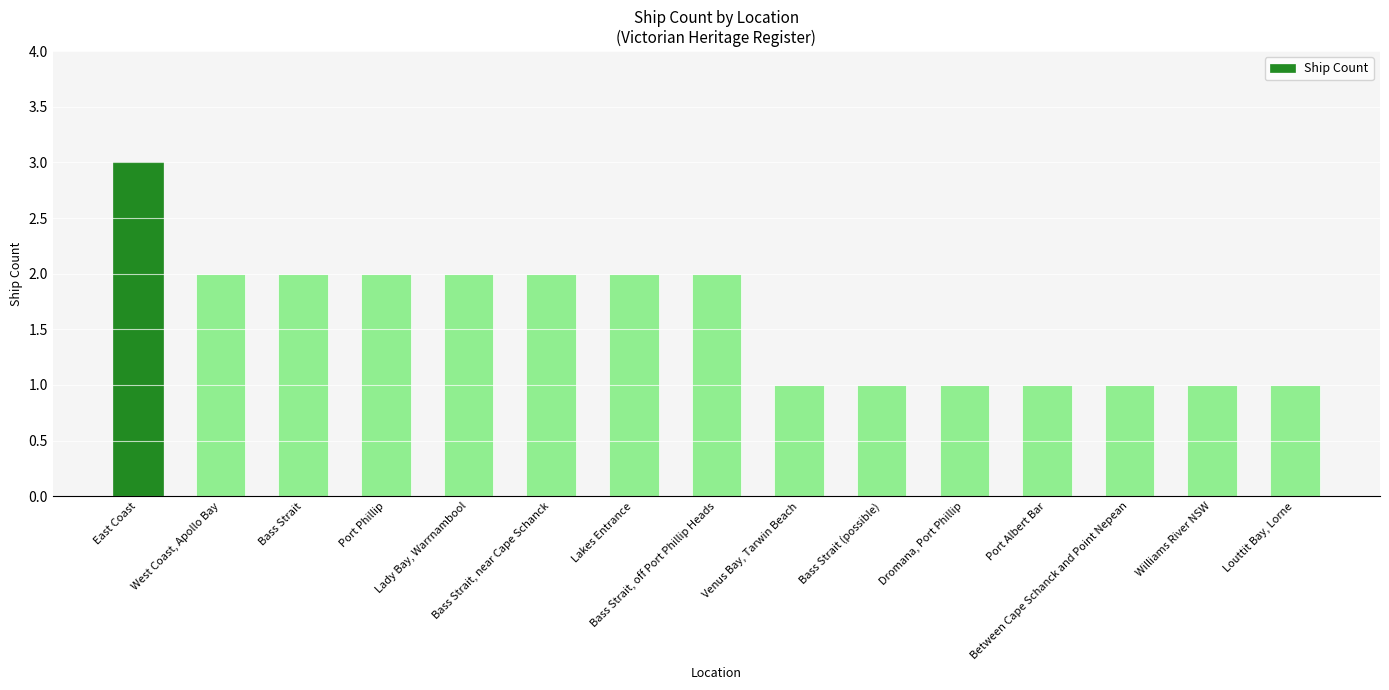

What is the label of the 13th bar from the left?

Between Cape Schanck and Point Nepean